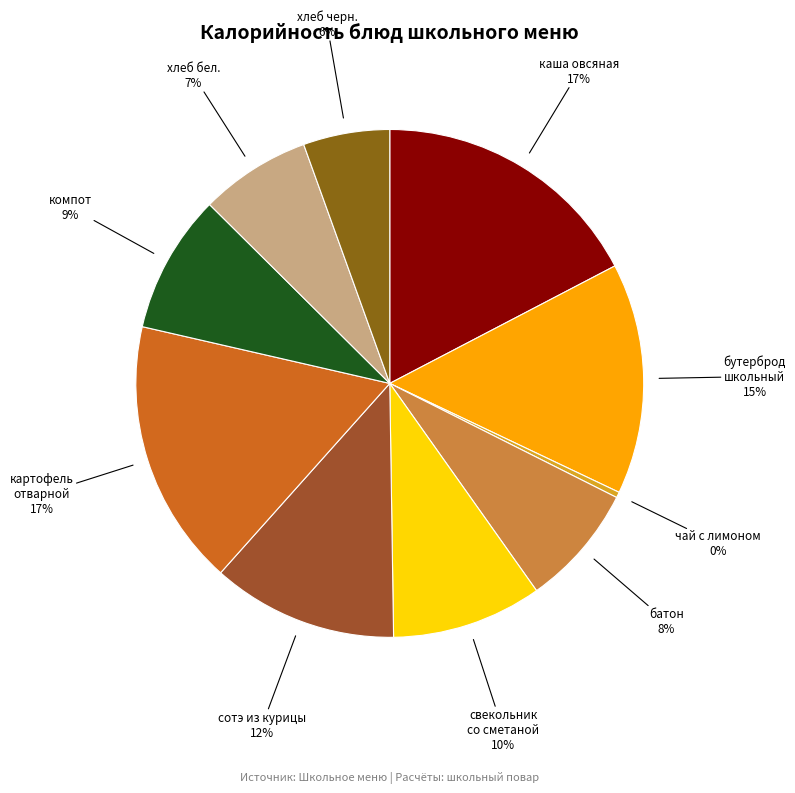

What percentage is the батон slice, to the nearest percent?

8%